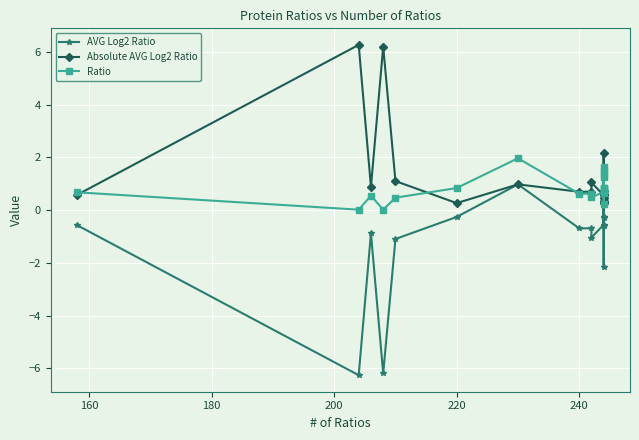

What is the value of the Ratio point at the 10th from the left?

0.5